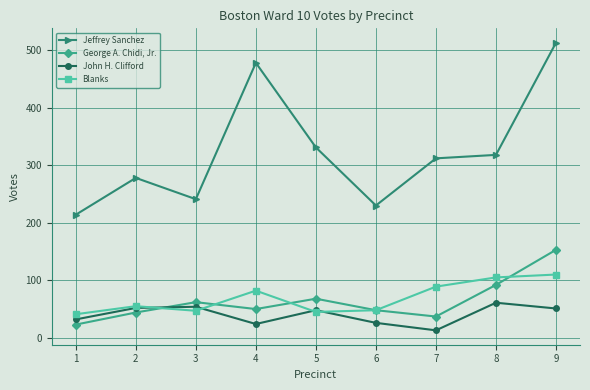

The value of George A. Chidi, Jr. at 8 is 92. True or false?

True